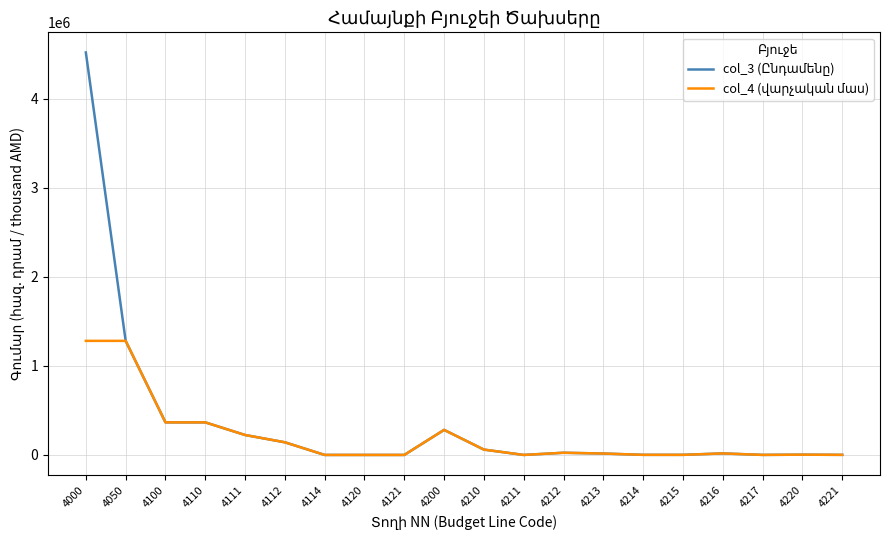

At which category is the sum across all series the highest?

4000